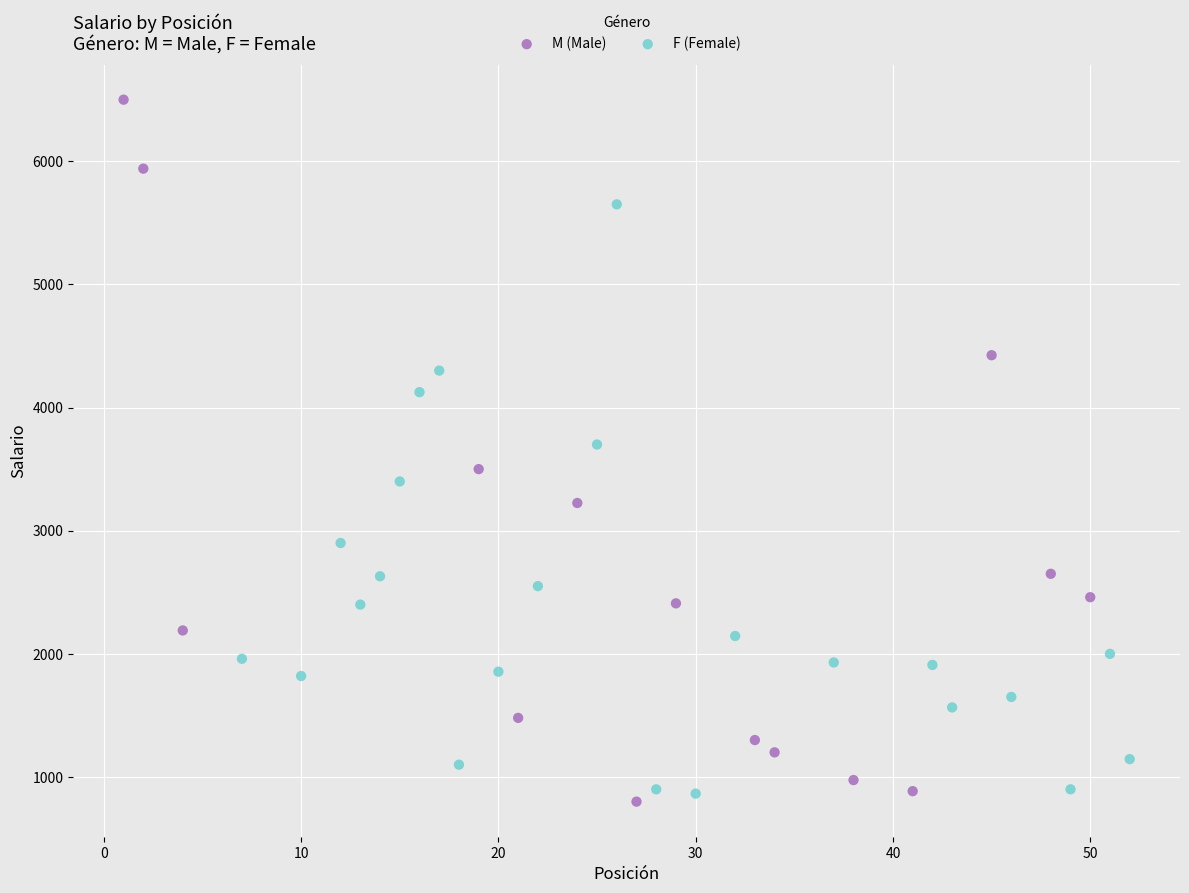

Which series has the largest Y range (max minus min)?

M (Male)